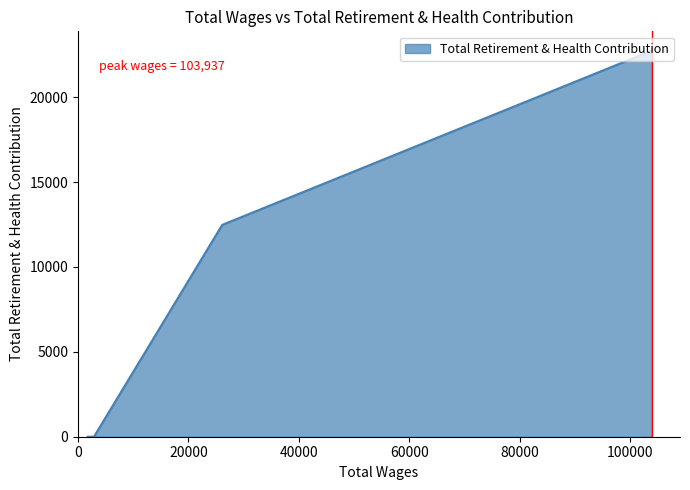

What is the sum of all values?

35228